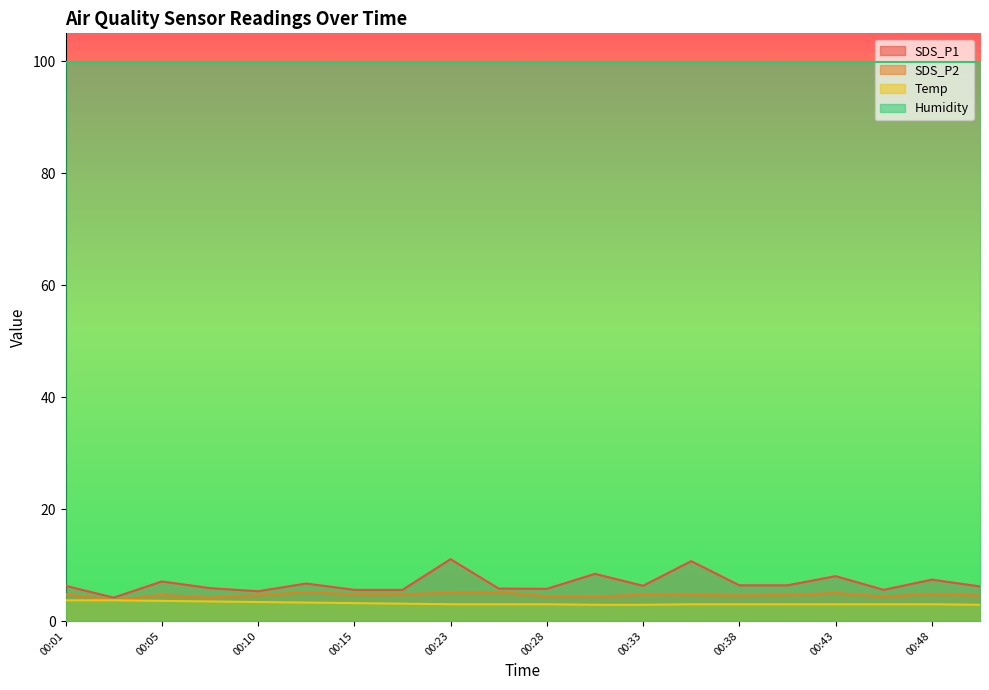

Which label corresponds to the largest value in the chart?

00:23